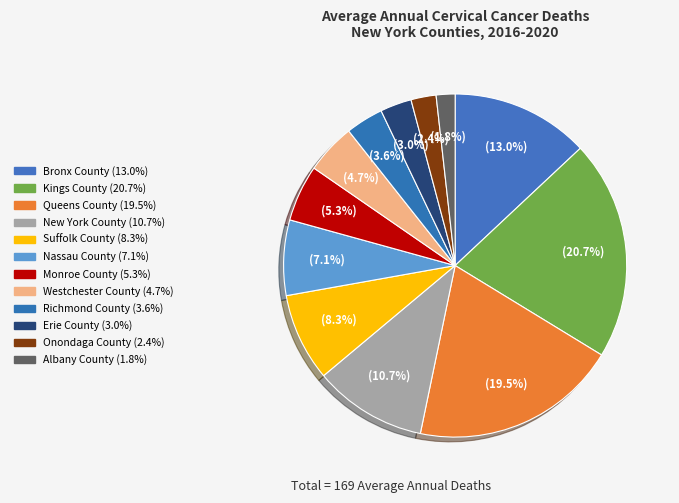

Count the number of slices in the pie.

12